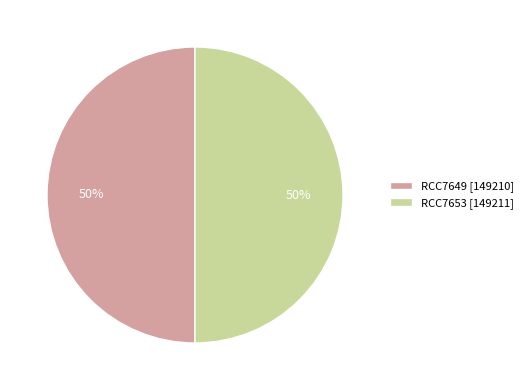

What percentage is the RCC7649 slice, to the nearest percent?

50%